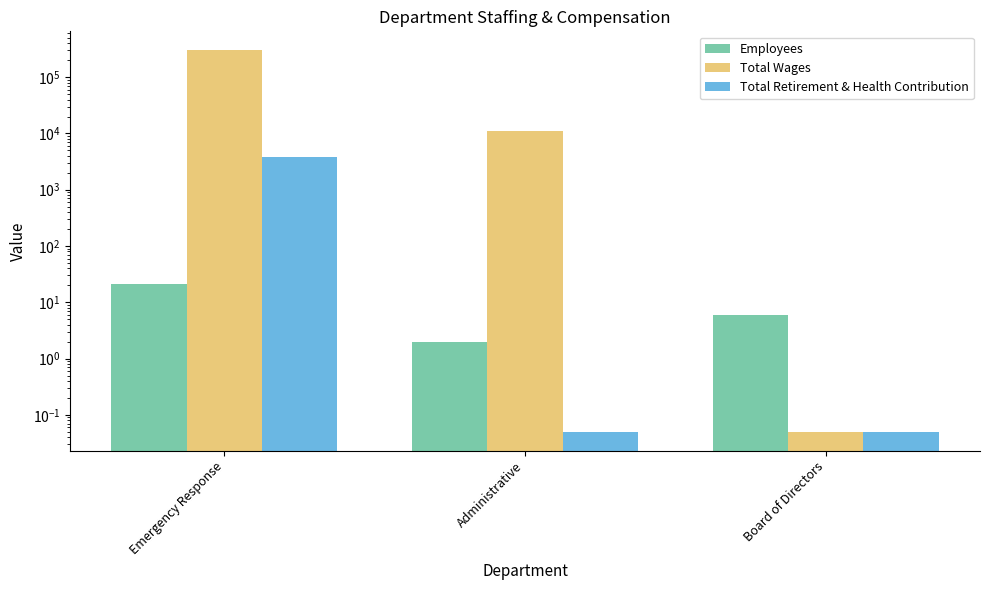

How many bars are there in total?

9